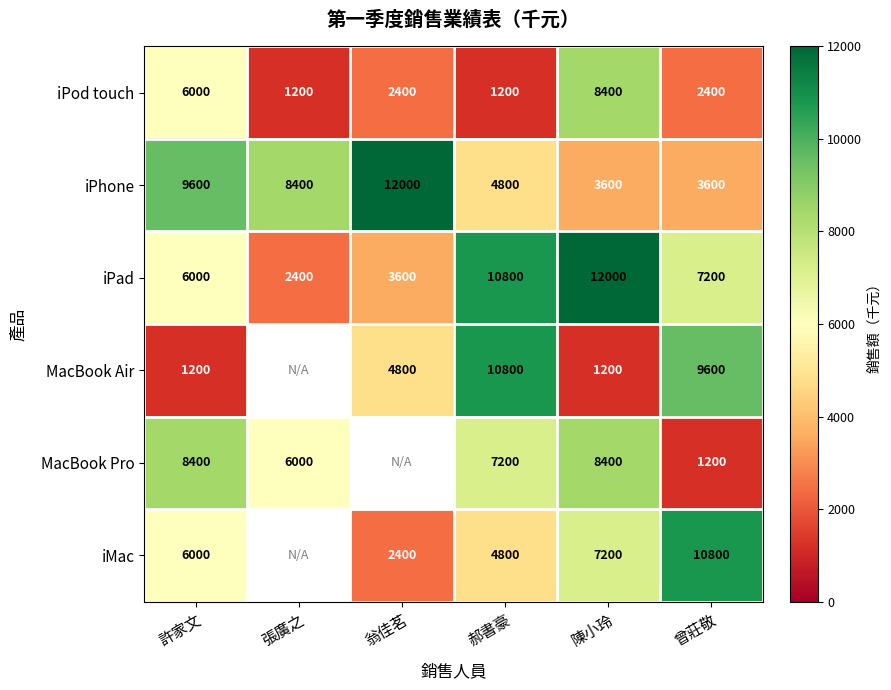

Count the iPad values in the range 3600 to 10800.

4